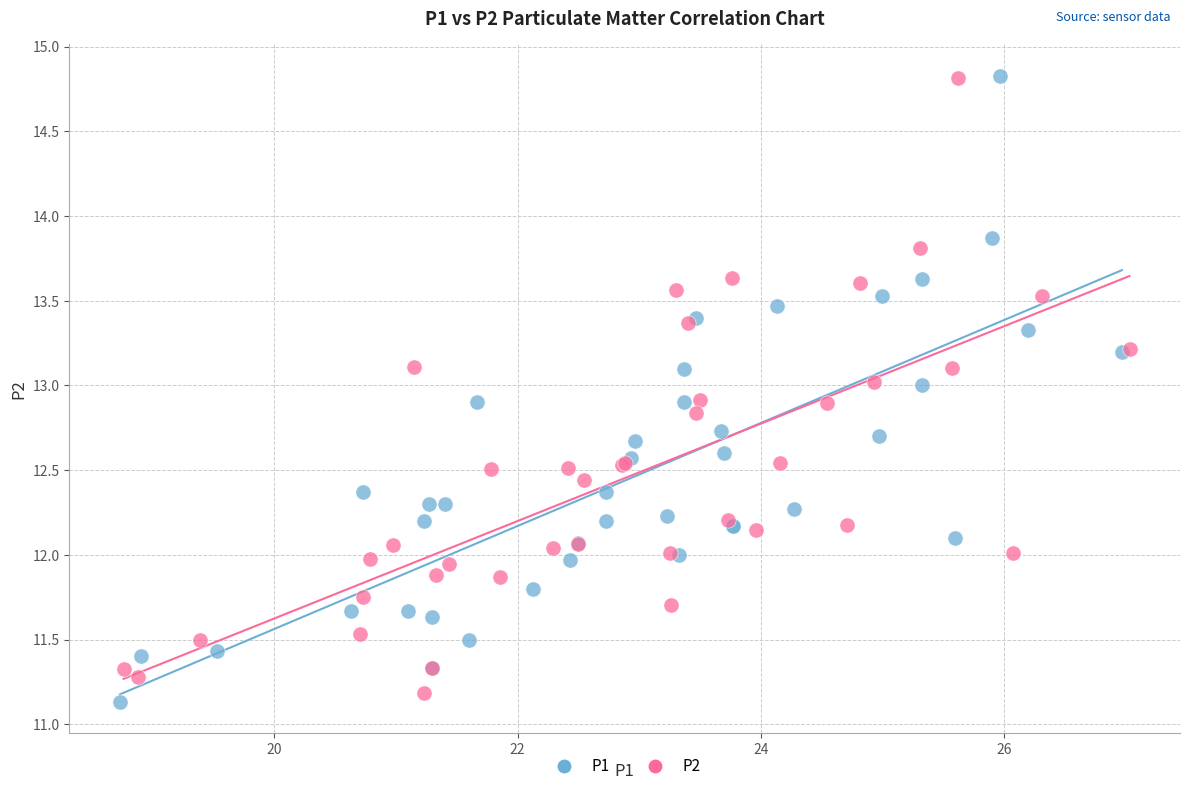

What are all the series names shown in the legend?

P1, P2